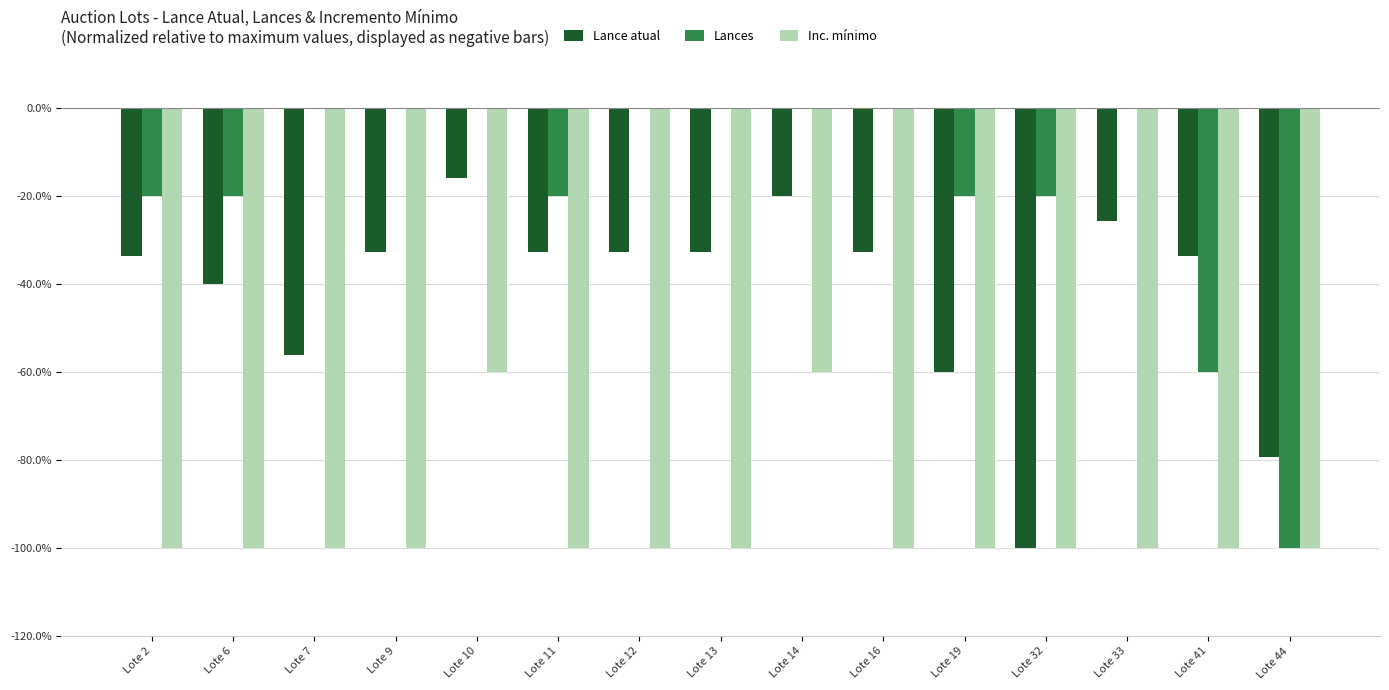

Is it true that Lances equals 0.0 at Lote 33?

True